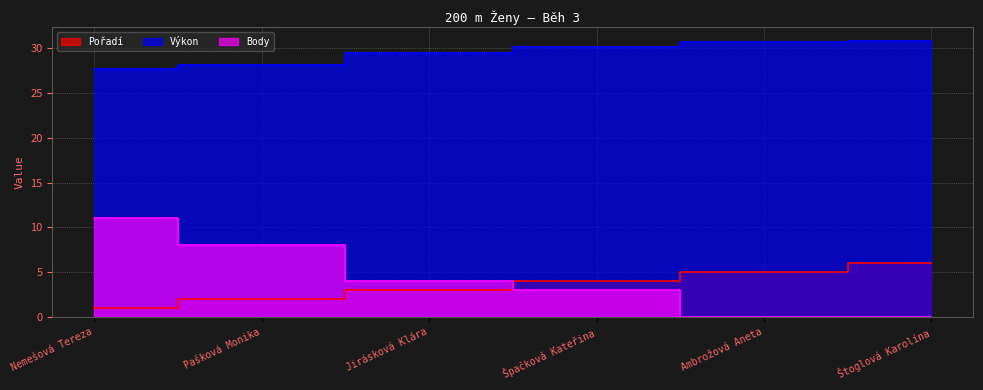

What is the sum of the Pořadí values at Štoglová Karolína and Špačková Kateřina?

10.0